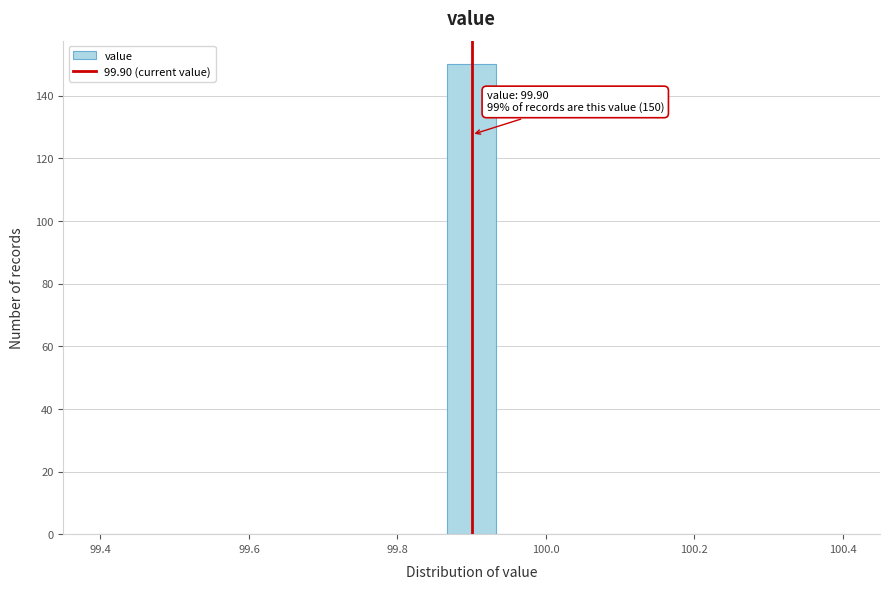

Around what value on the x-axis is the tallest bar? Give the approximate position of its centre, as read against the axis.

99.90